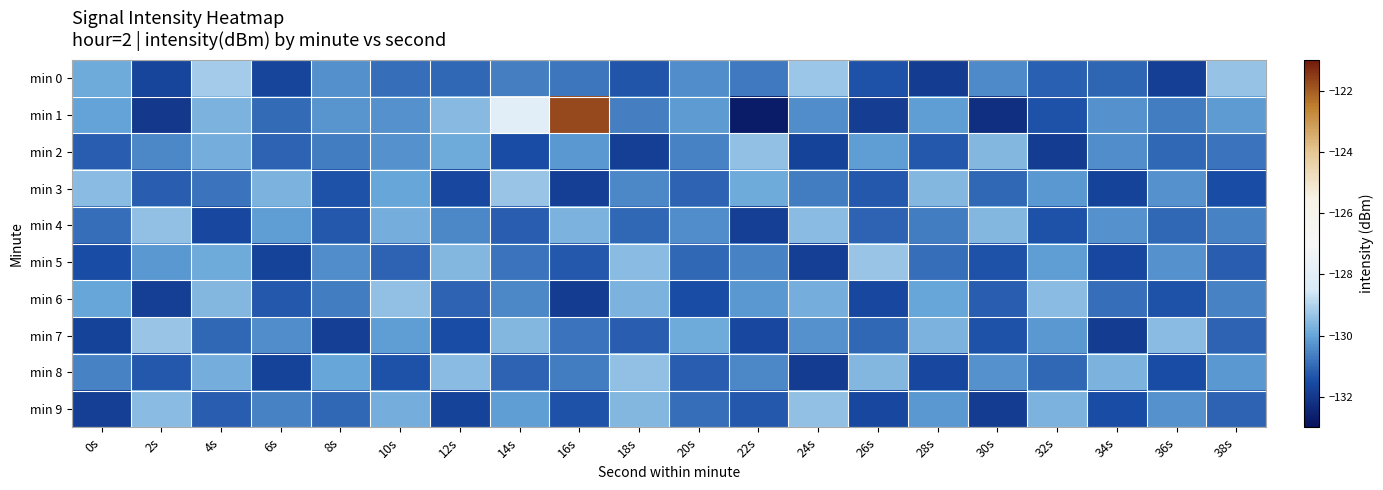

Count the number of categories in the chart.

20